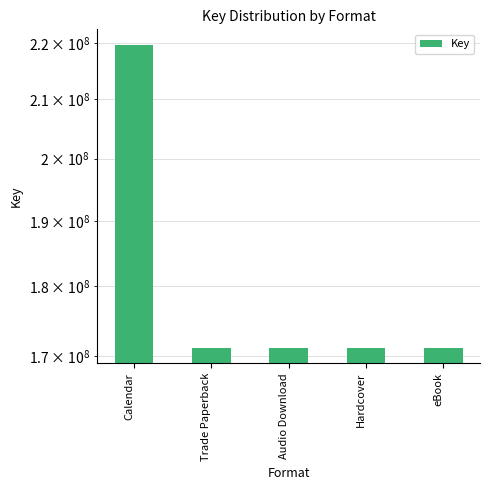

What is the sum of all values?

903977841